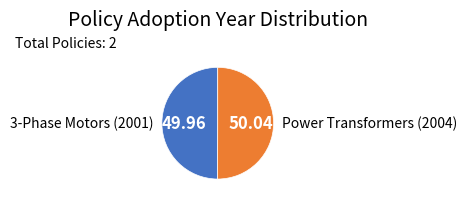

Rank the categories by value from highest to lowest.

Power Transformers (2004), 3-Phase Motors (2001)